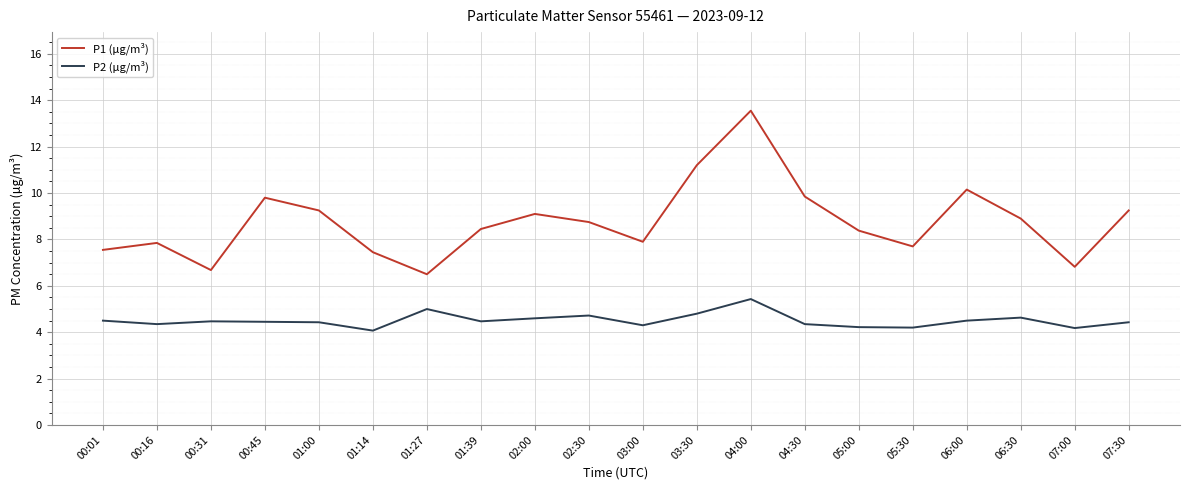

True or false: P2 (µg/m³) and P1 (µg/m³) intersect in this chart.

False